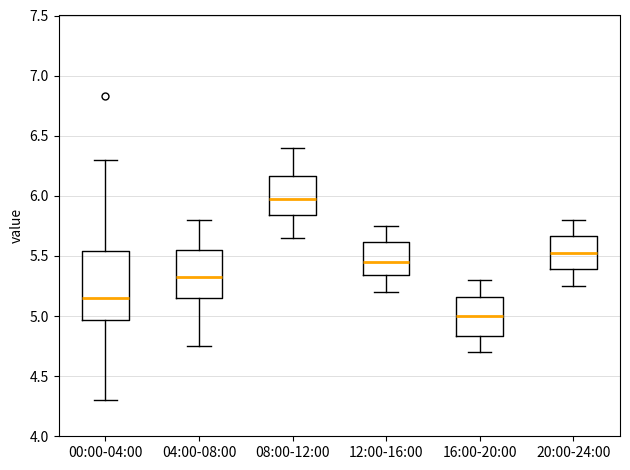

Reading left to right, transcribe this box plot: for each box, give where its median line is, the range the box spans, and where its two whiskers end, as read against the y-axis. The values are not printed on the chart, so give them approximately, as read against the axis.

00:00-04:00: median 5.15, box 4.95 to 5.55, whiskers 4.30 to 6.30
04:00-08:00: median 5.35, box 5.15 to 5.55, whiskers 4.75 to 5.80
08:00-12:00: median 6.00, box 5.85 to 6.15, whiskers 5.65 to 6.40
12:00-16:00: median 5.45, box 5.35 to 5.60, whiskers 5.20 to 5.75
16:00-20:00: median 5.00, box 4.85 to 5.15, whiskers 4.70 to 5.30
20:00-24:00: median 5.55, box 5.40 to 5.65, whiskers 5.25 to 5.80